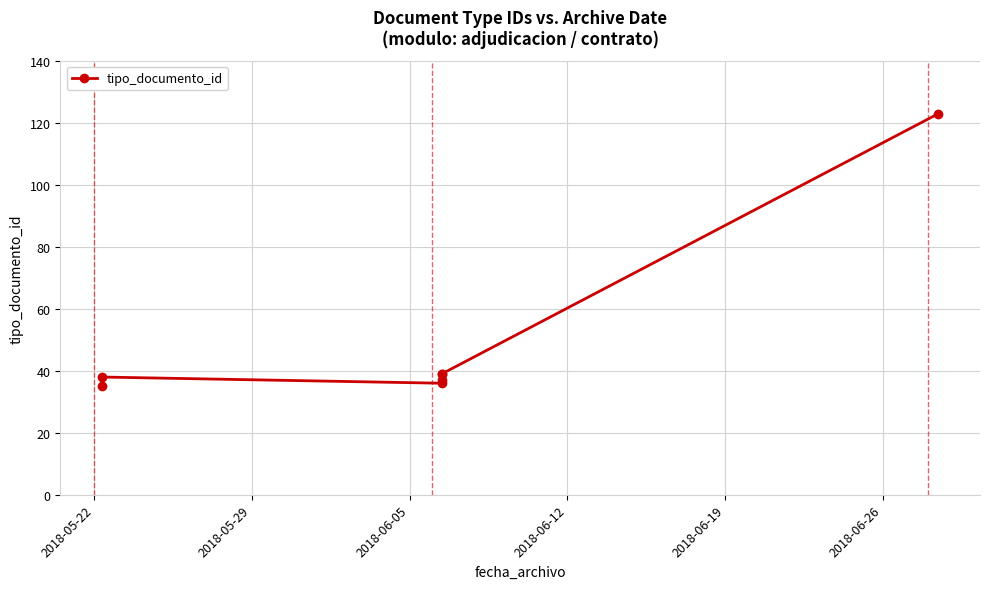

Is this an area chart (filled region under the line)?

No